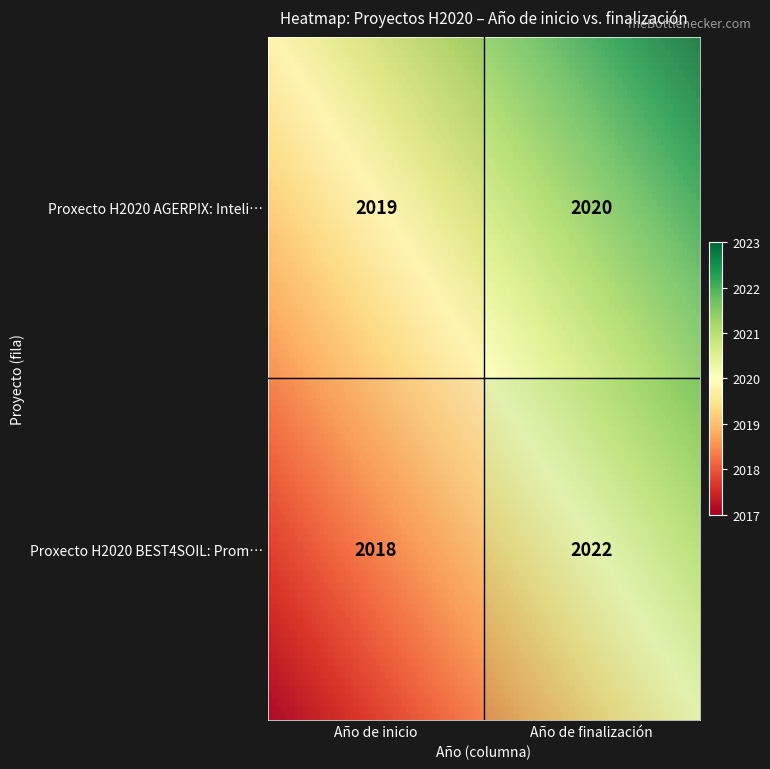

What value does the Proxecto H2020 AGERPIX: Inteli… series have at Año de finalización?

2020